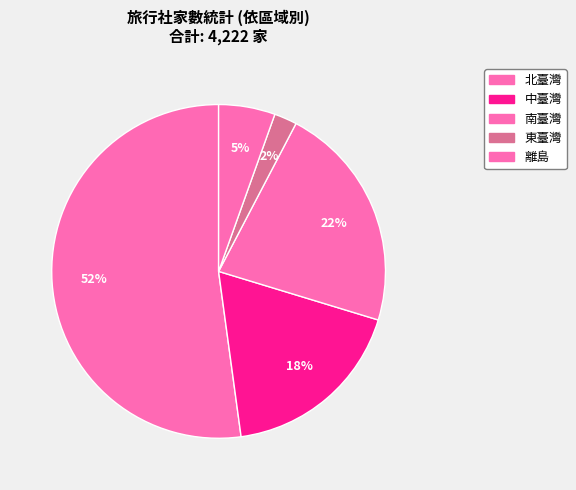

What is the smallest slice in the pie chart?

東臺灣